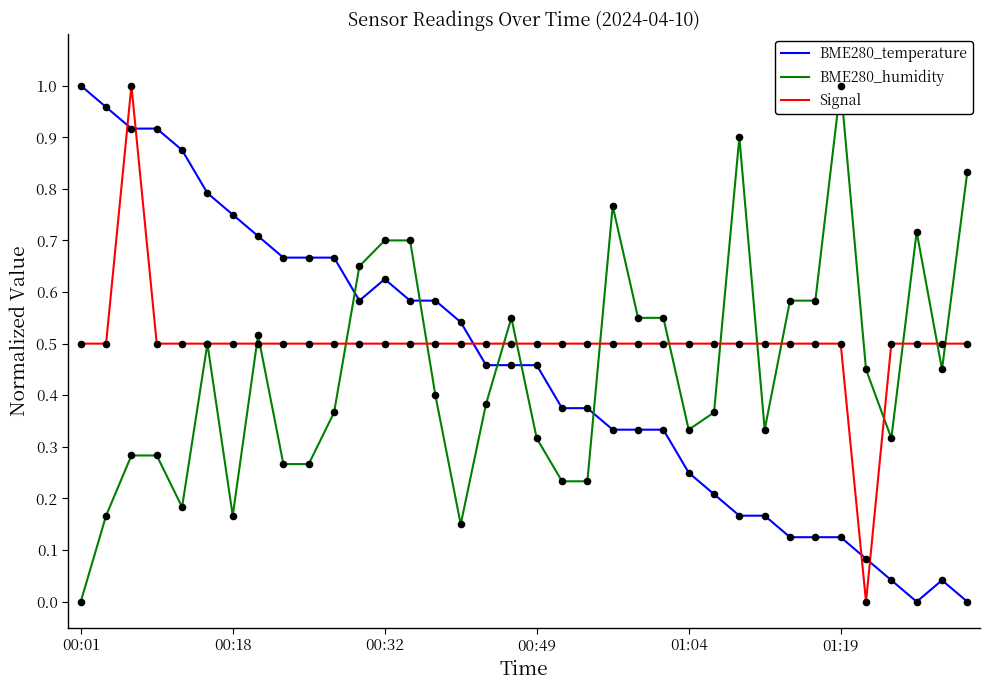

Which series has the largest total across all categories?

Signal